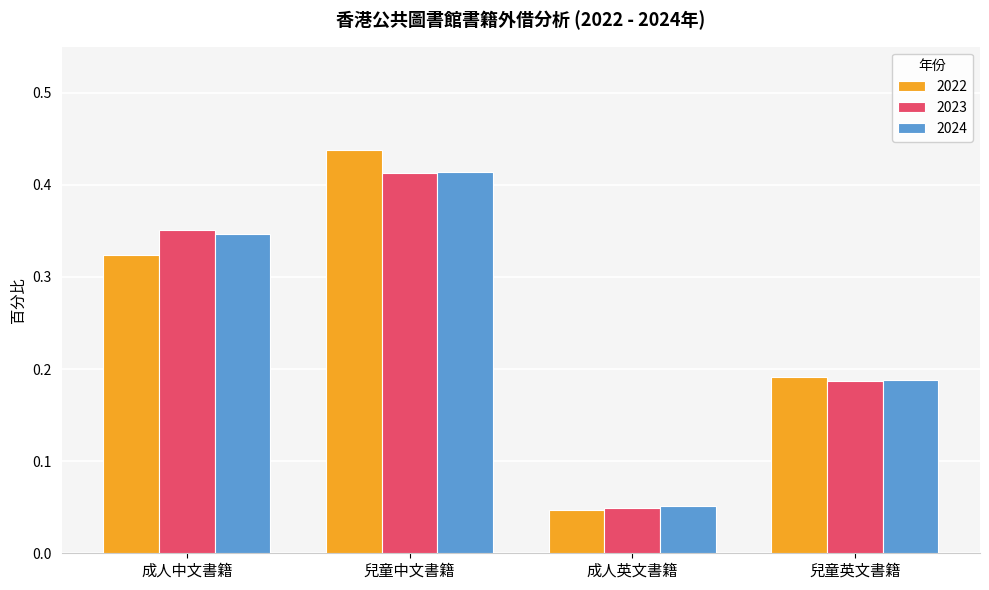

True or false: 2022 has a value of 0.1 at 成人英文書籍.

False